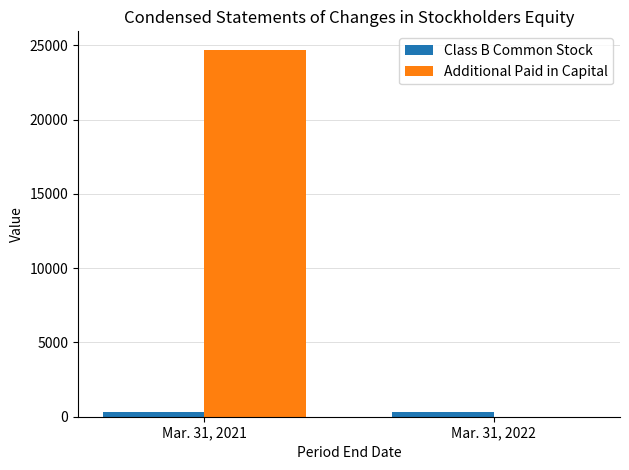

Between Mar. 31, 2021 and Mar. 31, 2022, which series saw the biggest shift?

Additional Paid in Capital